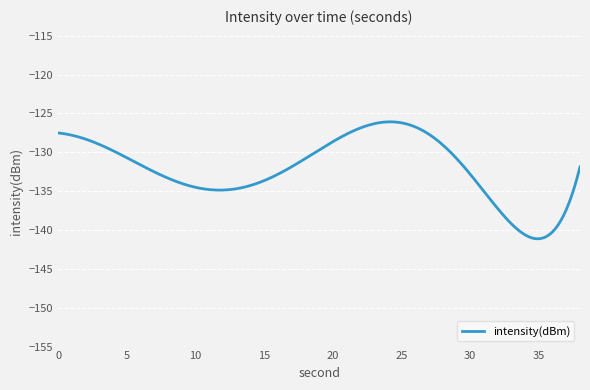

What is the greatest value displayed?

-126.1